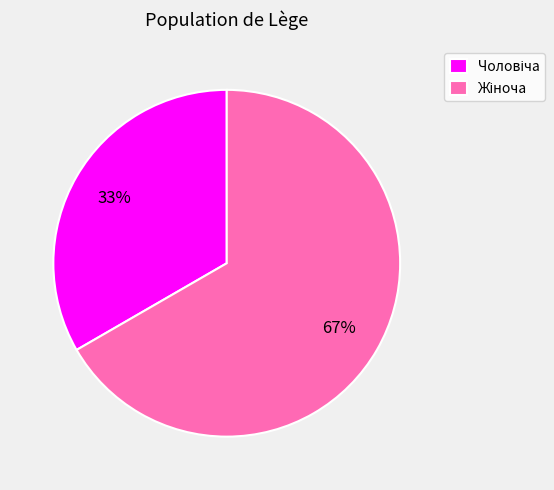

Is there any slice that represents more than half of the pie?

Yes